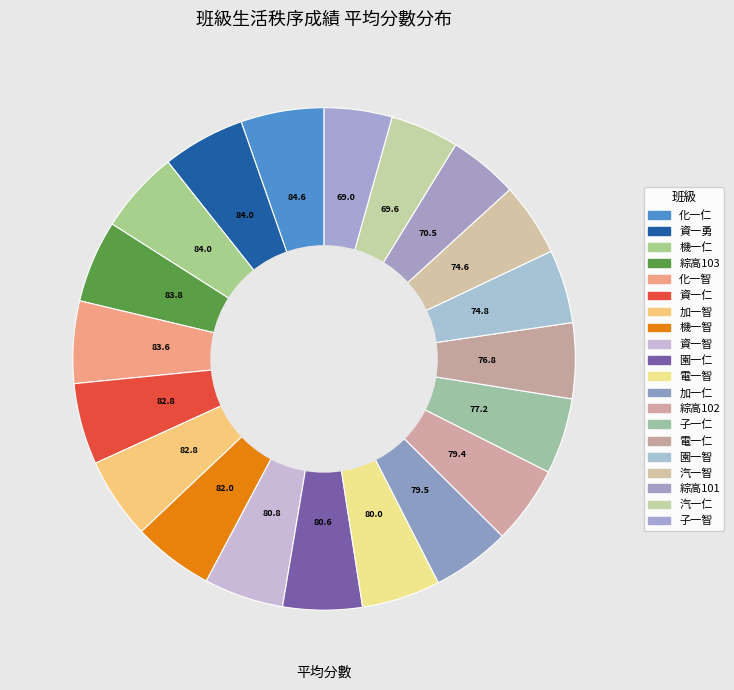

The 汽一智 slice represents 1% of the pie. True or false?

False